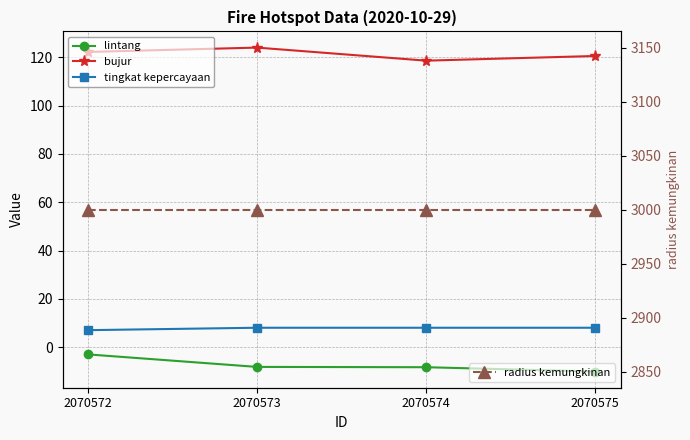

Rank the series by their maximum value, from lowest to highest.

lintang, tingkat kepercayaan, bujur, radius kemungkinan